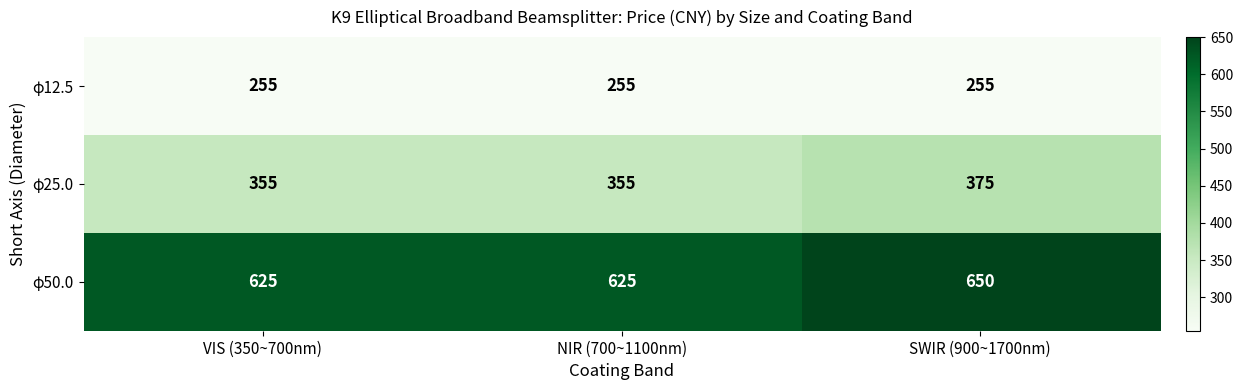

Rank the series at NIR (700~1100nm) from lowest to highest value.

φ12.5, φ25.0, φ50.0